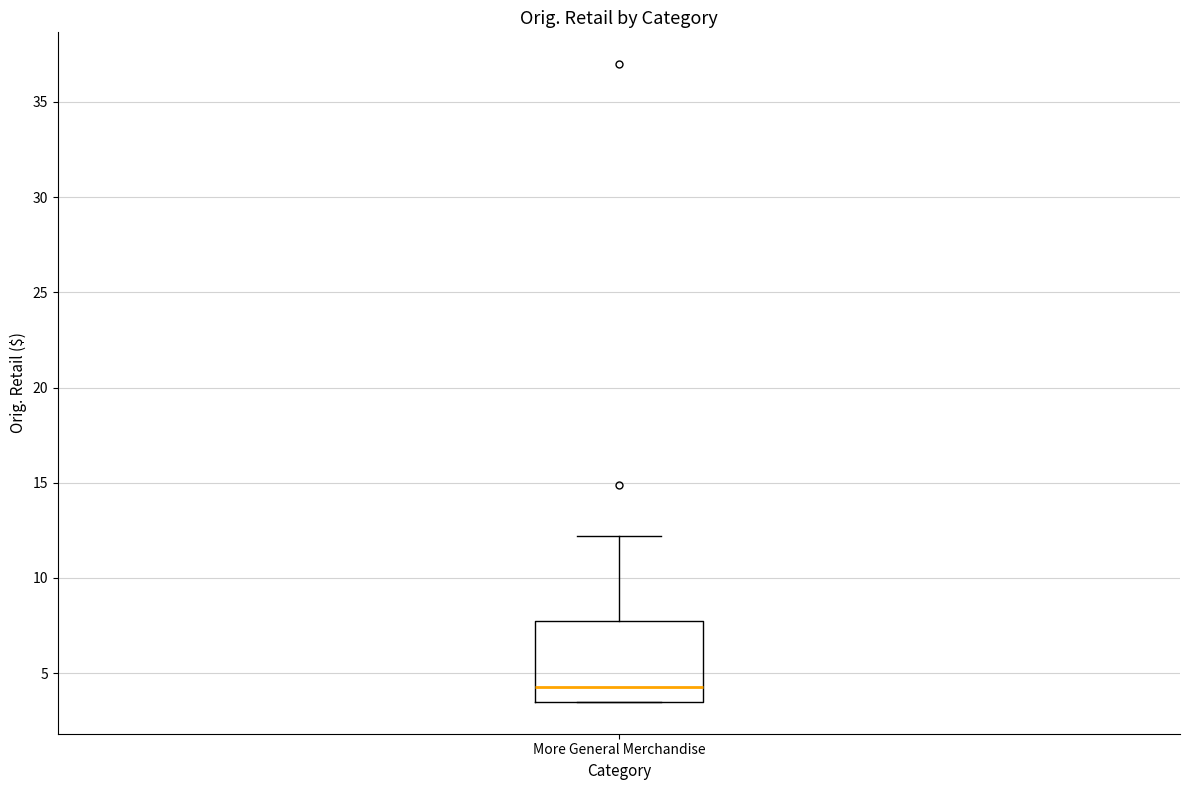

Transcribe this box plot: give where the median line is, the range the box spans, and where the two whiskers end, as read against the y-axis. The values are not printed on the chart, so give them approximately, as read against the axis.

median 4.0, box 3.5 to 7.5, whiskers 3.5 to 12.0